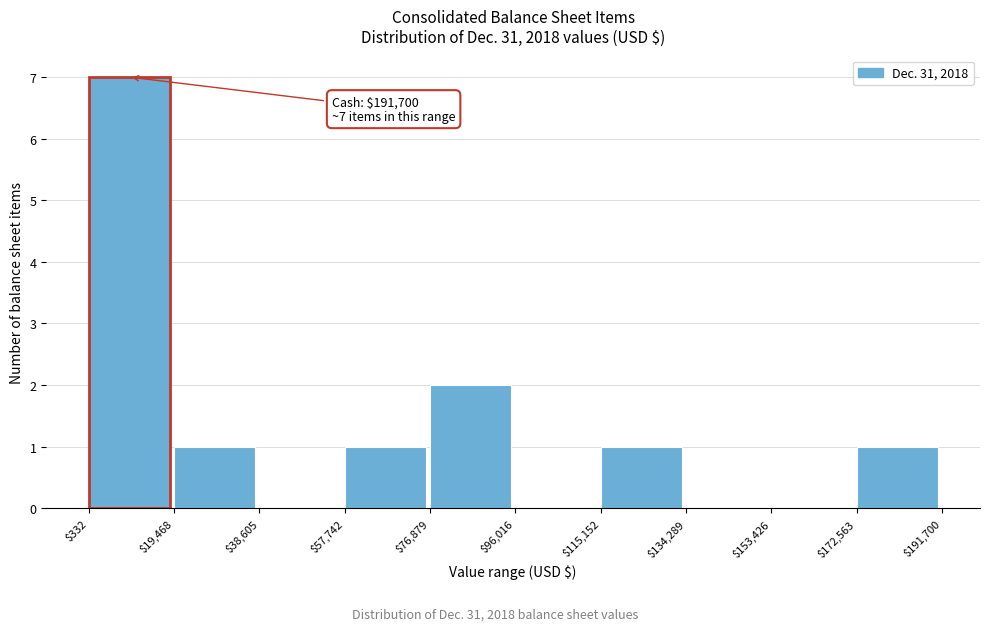

Which range on the x-axis has the tallest bar?

$332 to $19,468